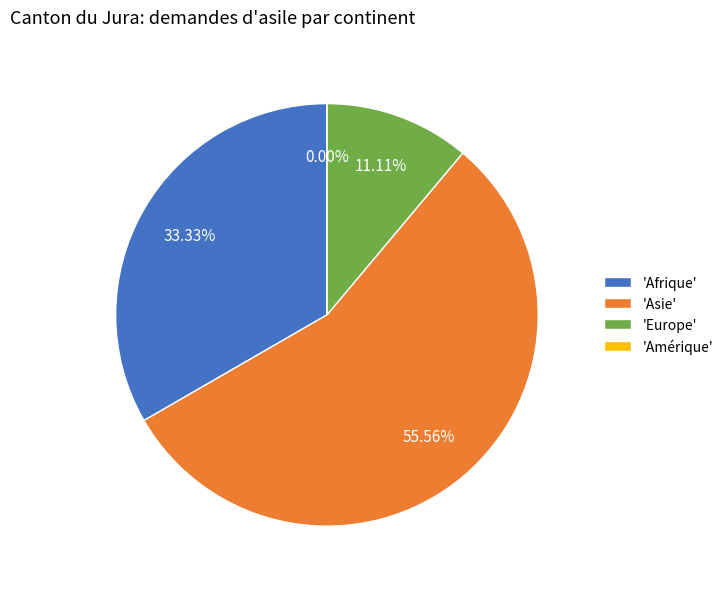

What is the total percentage of Amérique and Afrique?

33.3%